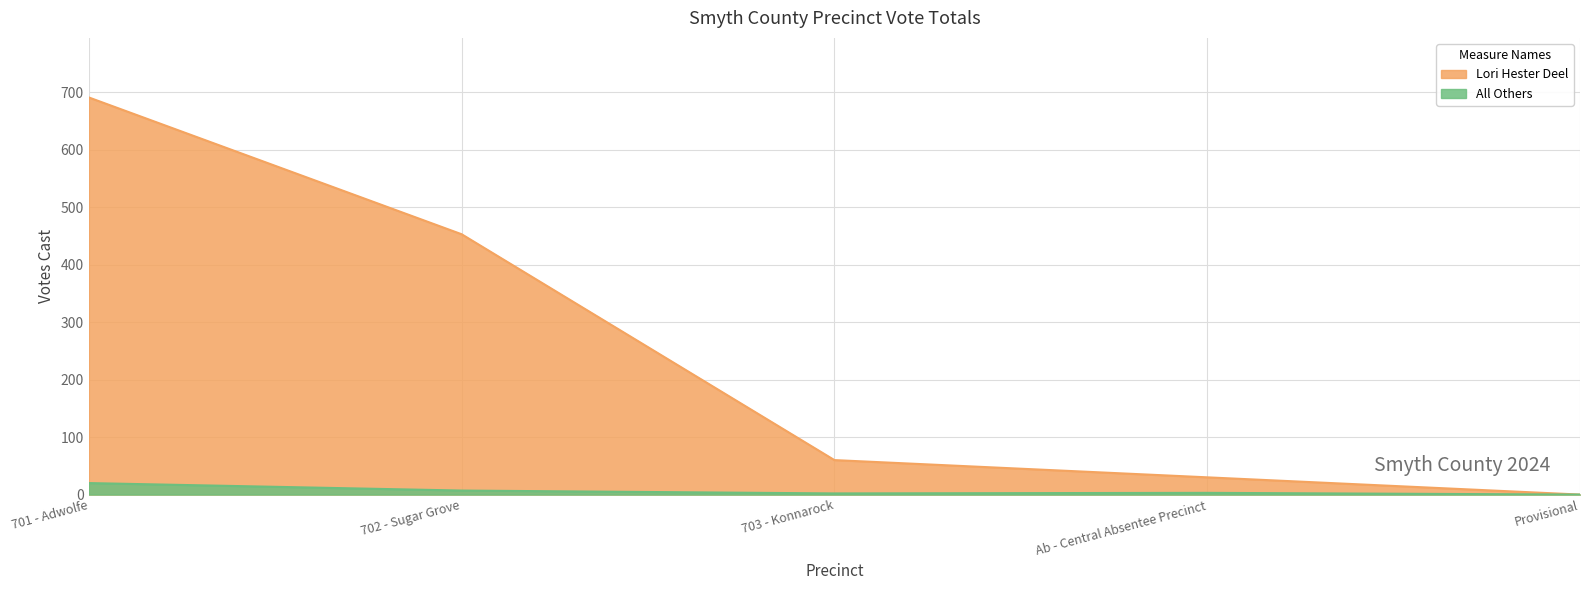

The value of All Others at Provisional is 12. True or false?

False